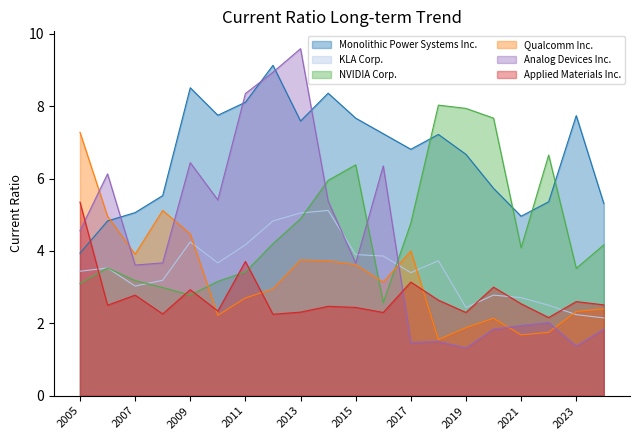

True or false: Qualcomm Inc. has more than 2 interior local peaks.

True